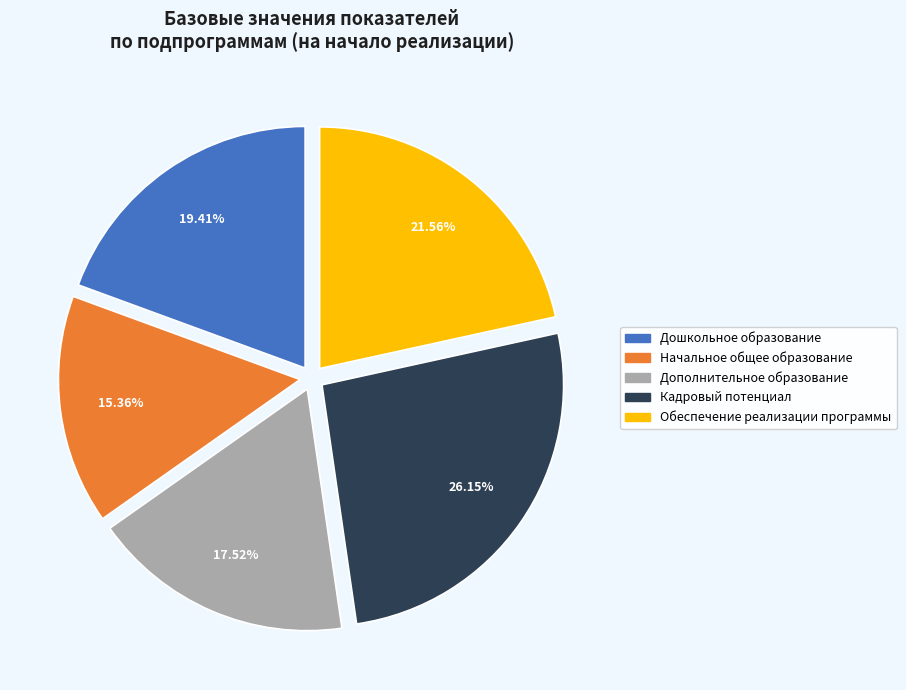

Between Обеспечение реализации программы and Кадровый потенциал, which is larger?

Кадровый потенциал